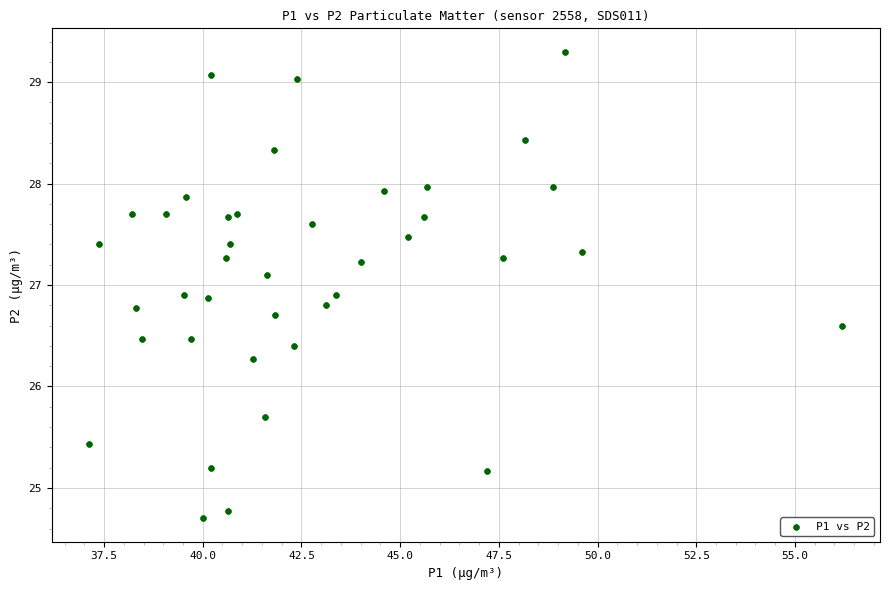

What is the range of X values (max minus min)?

19.1